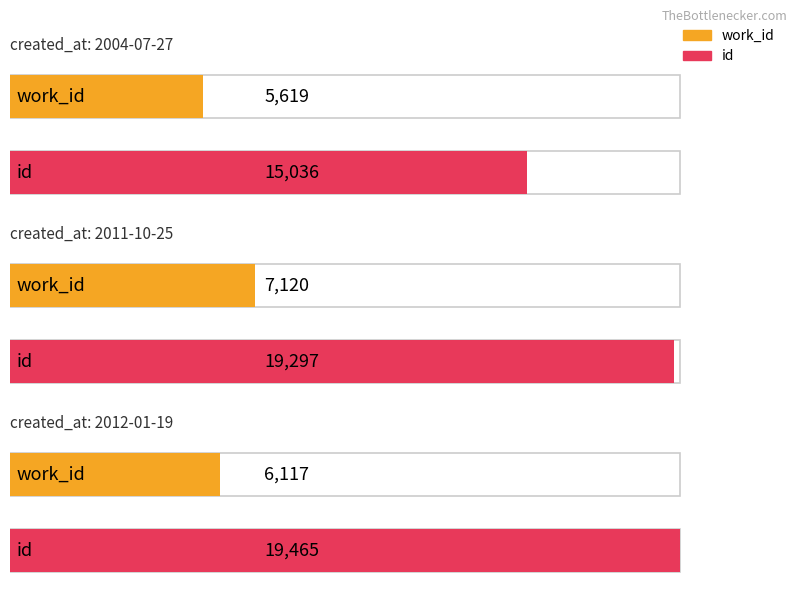

The value of id at 2012-01-19 is 28197. True or false?

False